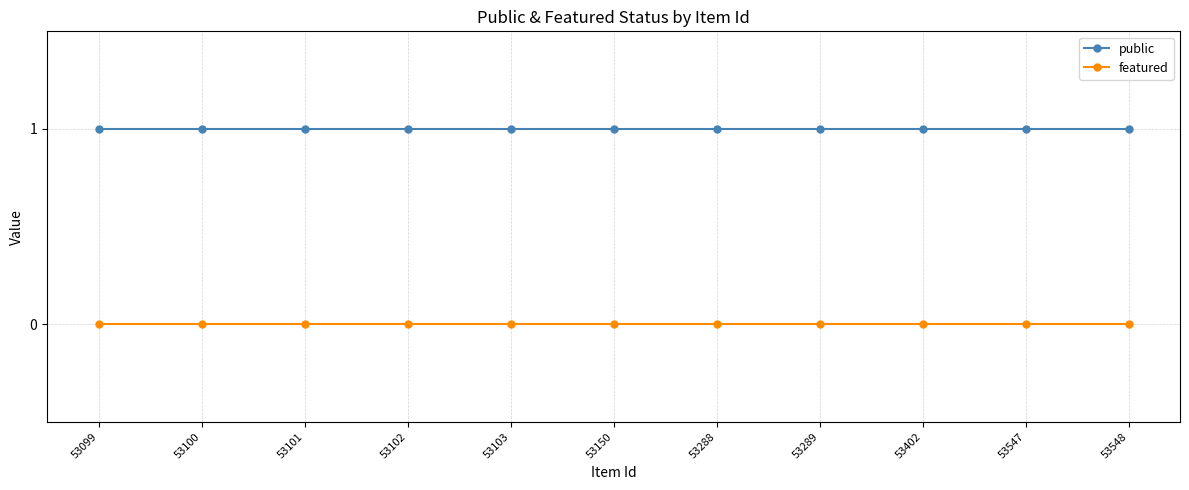

Reading left to right, extract all data points from this chart.

public: 1	1	1	1	1	1	1	1	1	1	1
featured: 0	0	0	0	0	0	0	0	0	0	0